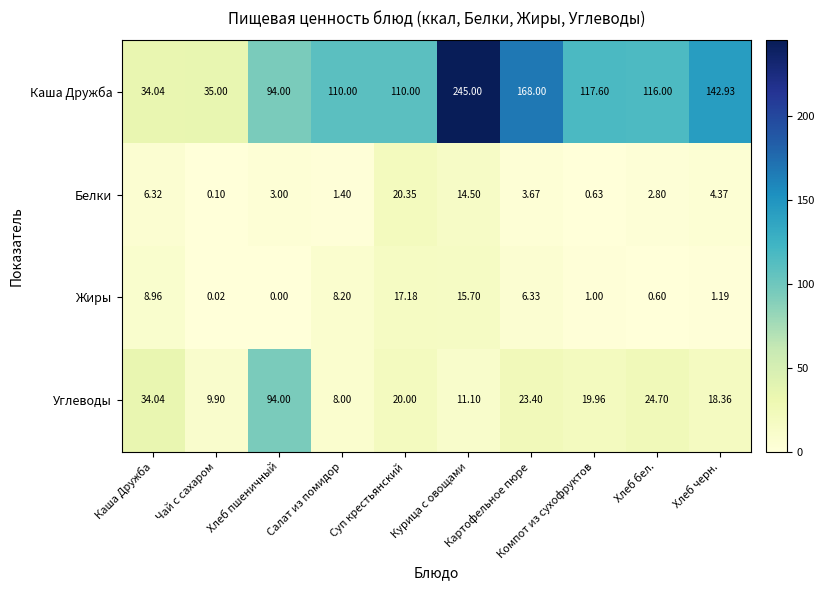

How many values in the Углеводы series are below 20?

5